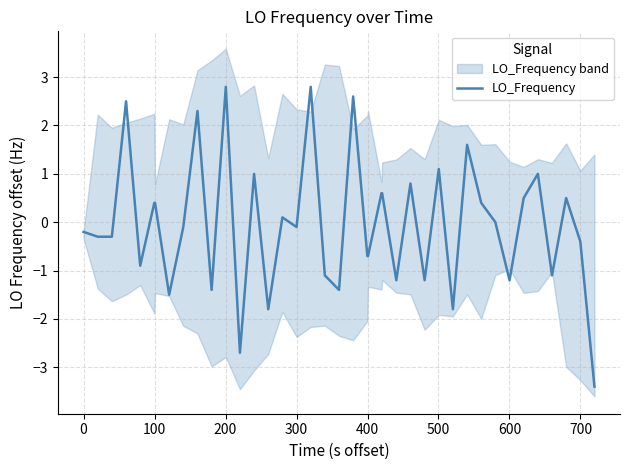

What is the lowest value of the LO_Frequency series?

-3.4